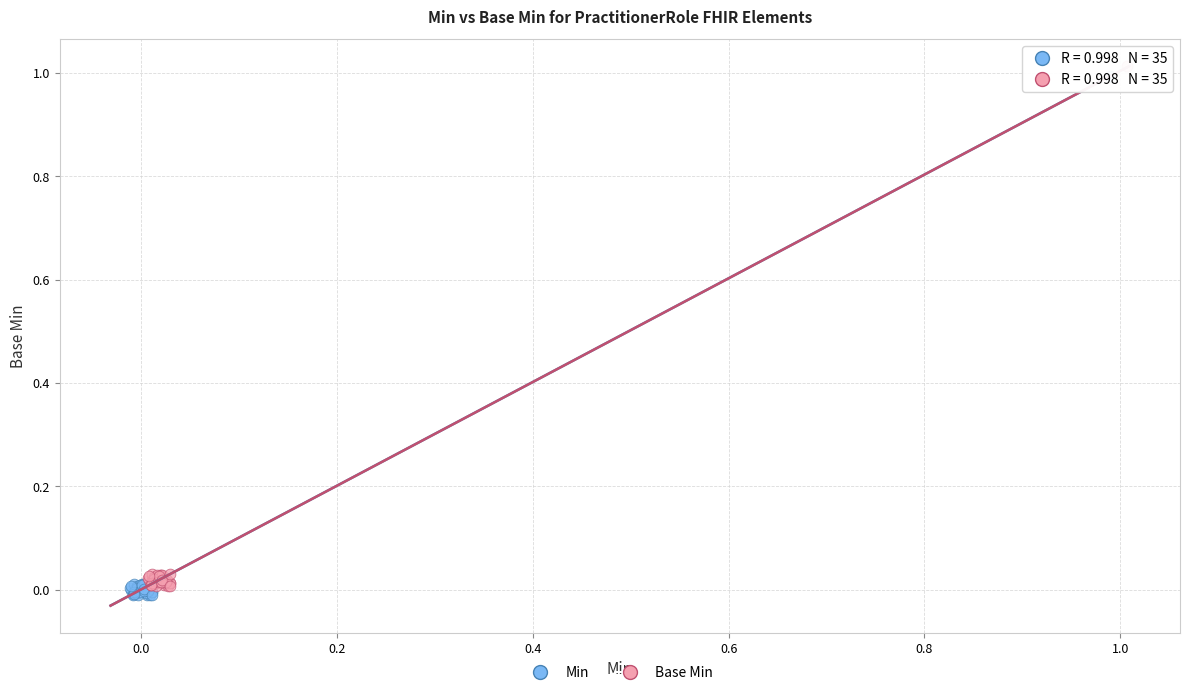

Which series contains the highest Y value?

Base Min